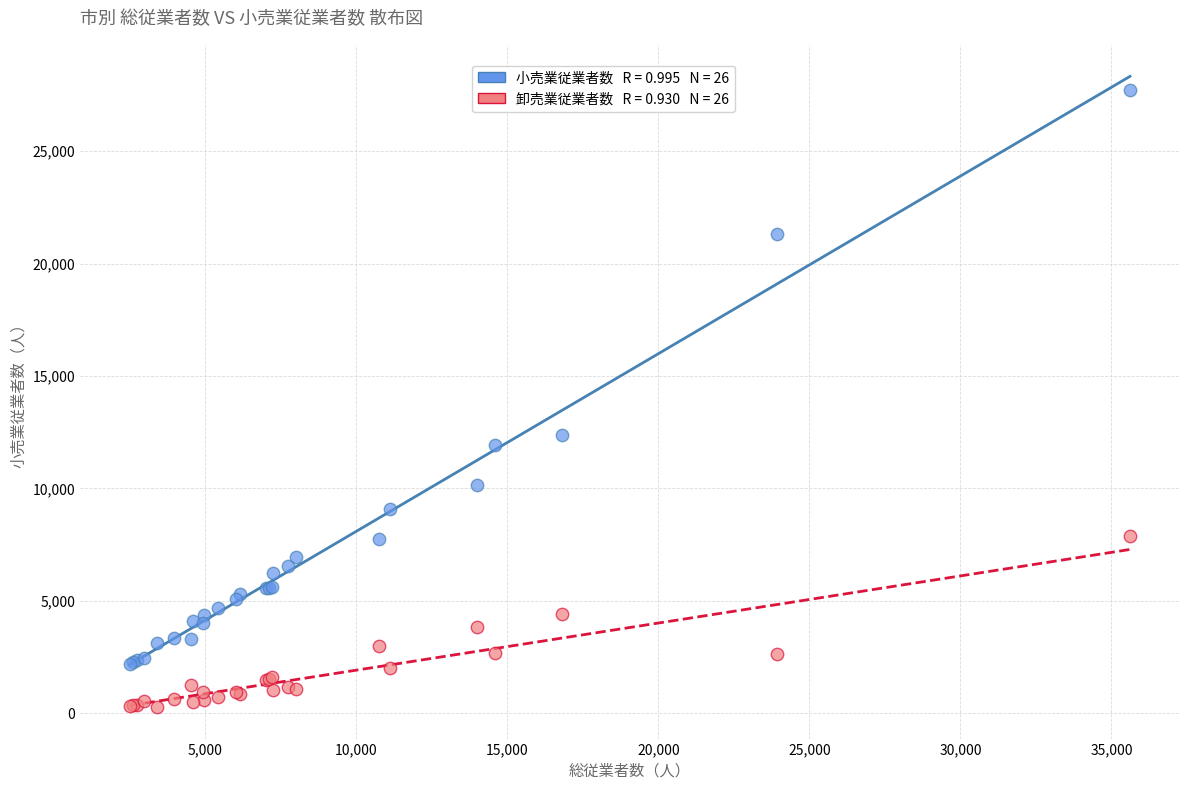

Across all series, what Y value is closest to 14009?

12377